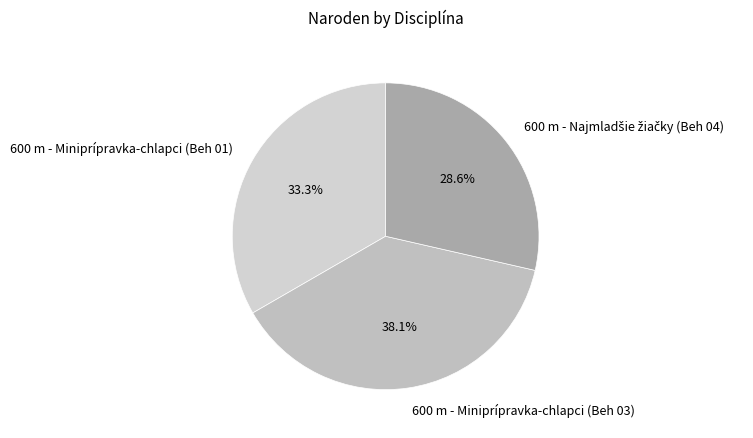

True or false: 600 m - Miniprípravka-chlapci (Beh 03) accounts for 25% of the total.

False